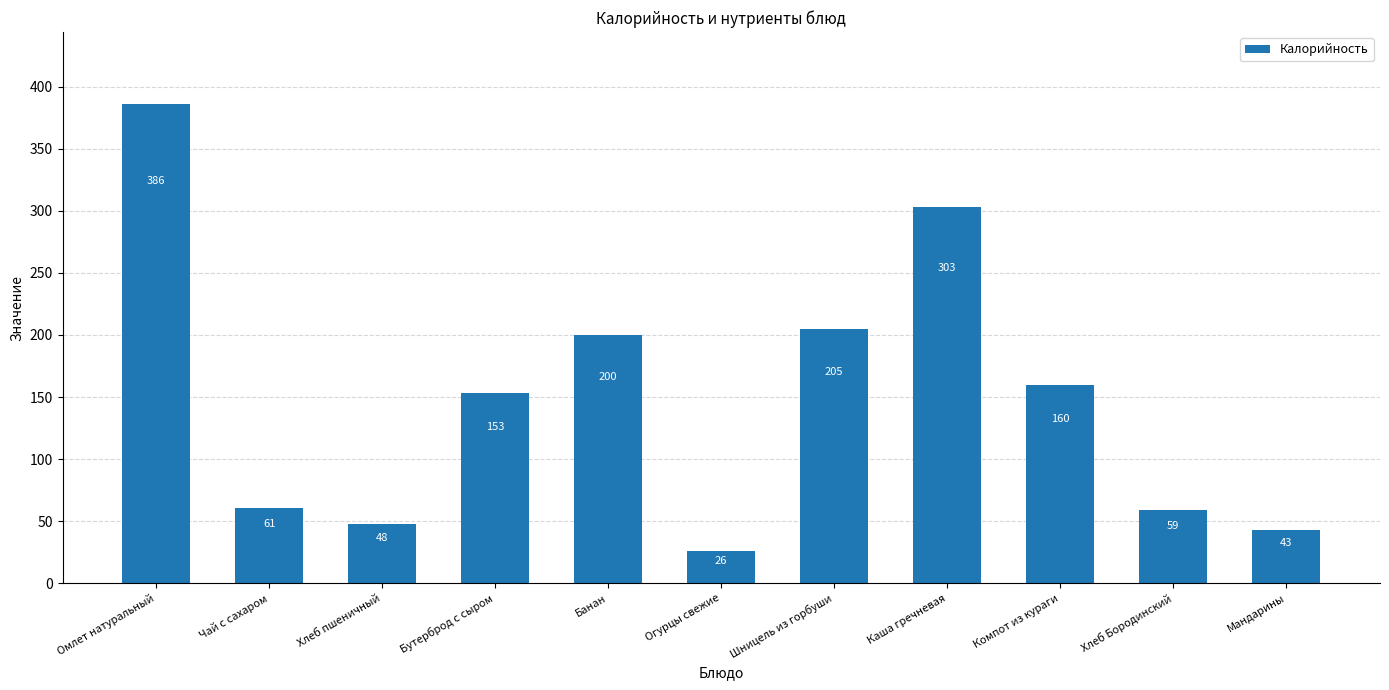

What is the difference between the maximum and minimum values?

360